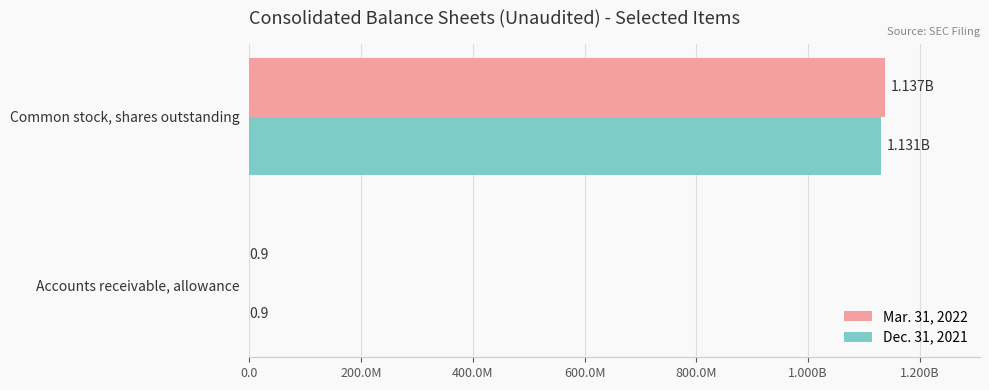

What are all the series names shown in the legend?

Mar. 31, 2022, Dec. 31, 2021